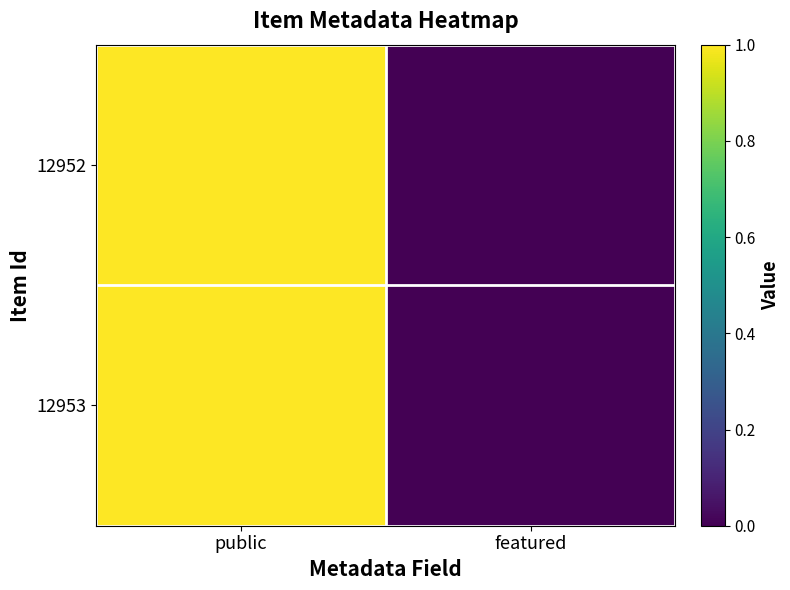

What is the greatest value displayed?

1